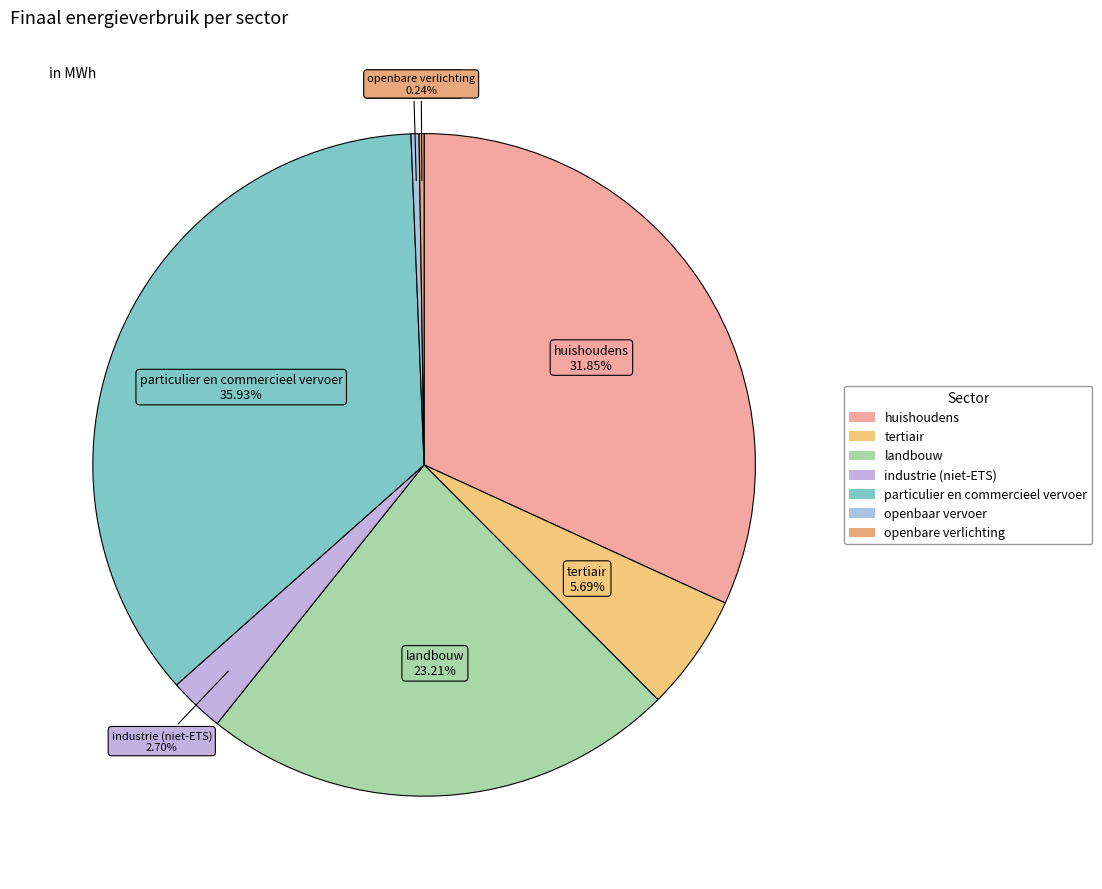

Is there a majority slice in this chart?

No